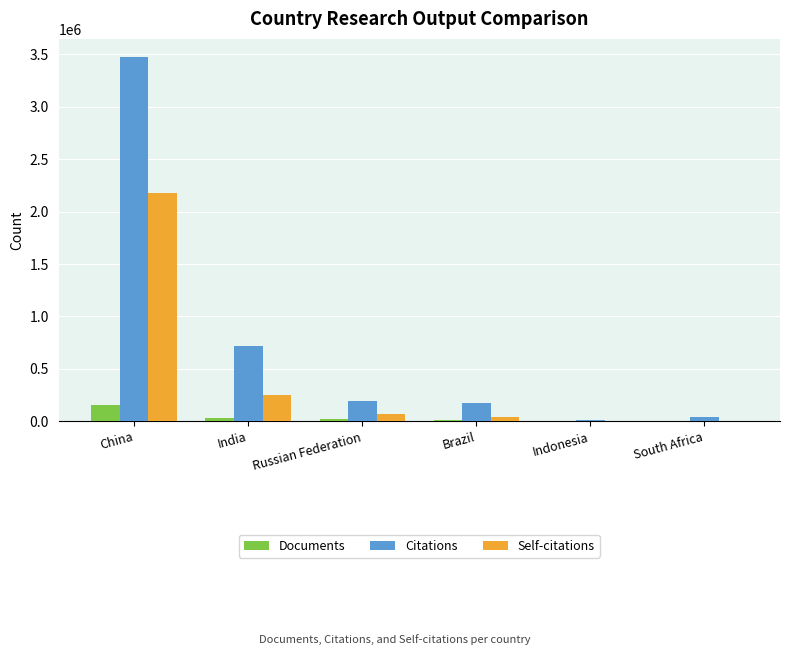

Is the value of Self-citations at South Africa greater than the value of Citations at Russian Federation?

No